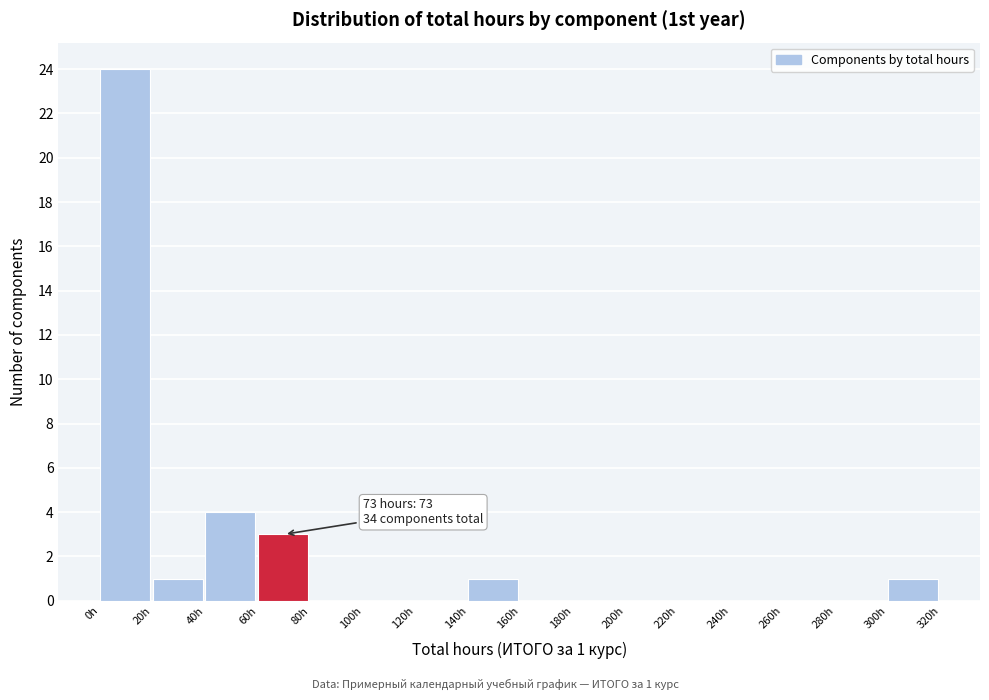

Over which range of the x-axis is the bar tallest?

0 to 20